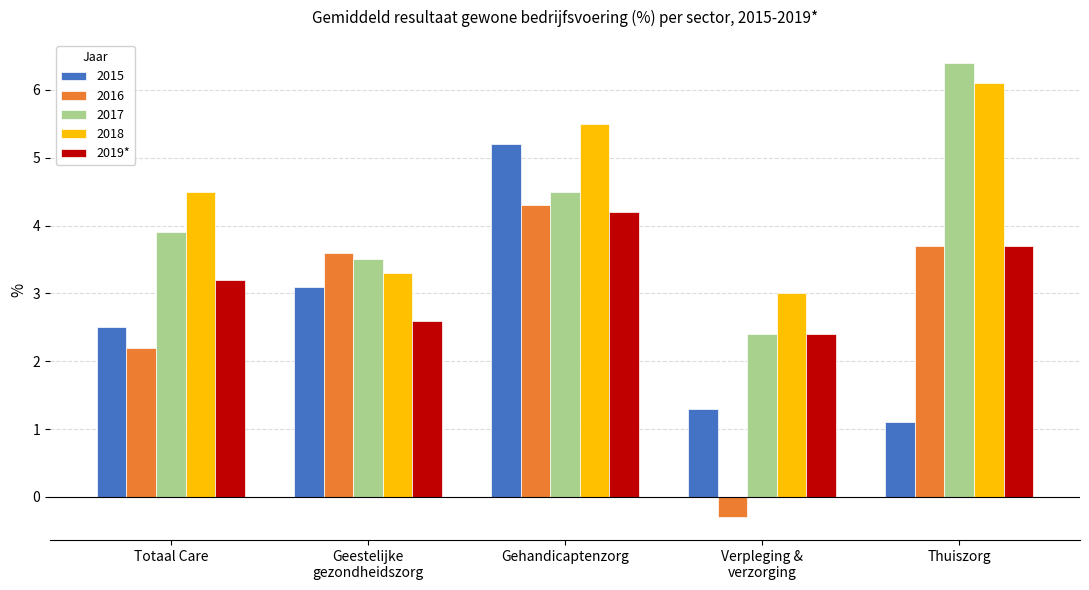

What is the sum of all 2015 values?

13.2